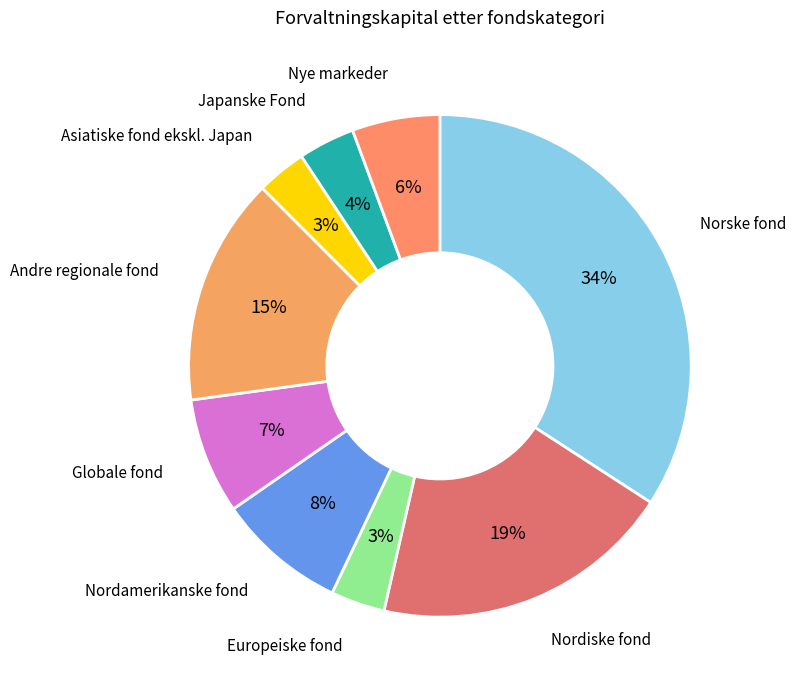

How many slices are in this pie chart?

9